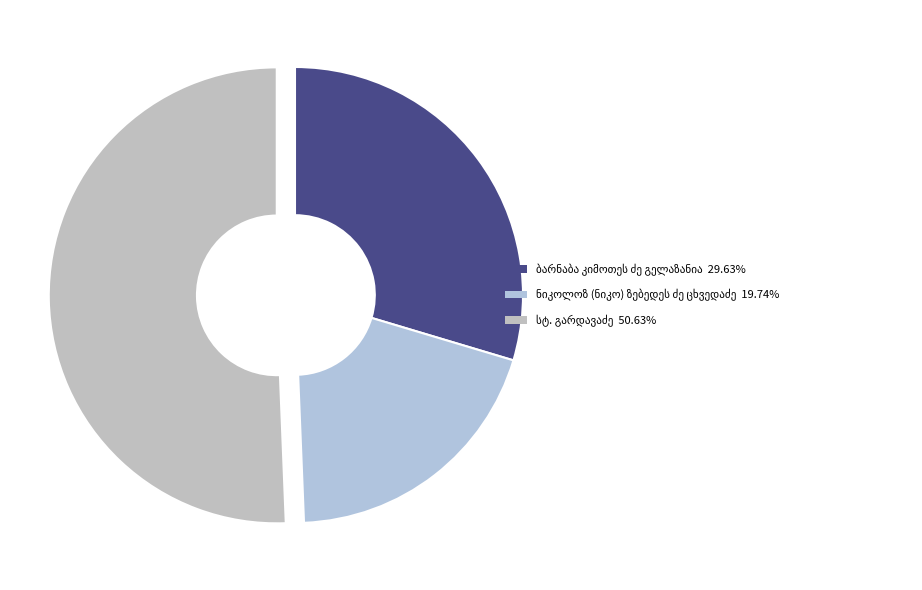

Count the number of slices in the pie.

3